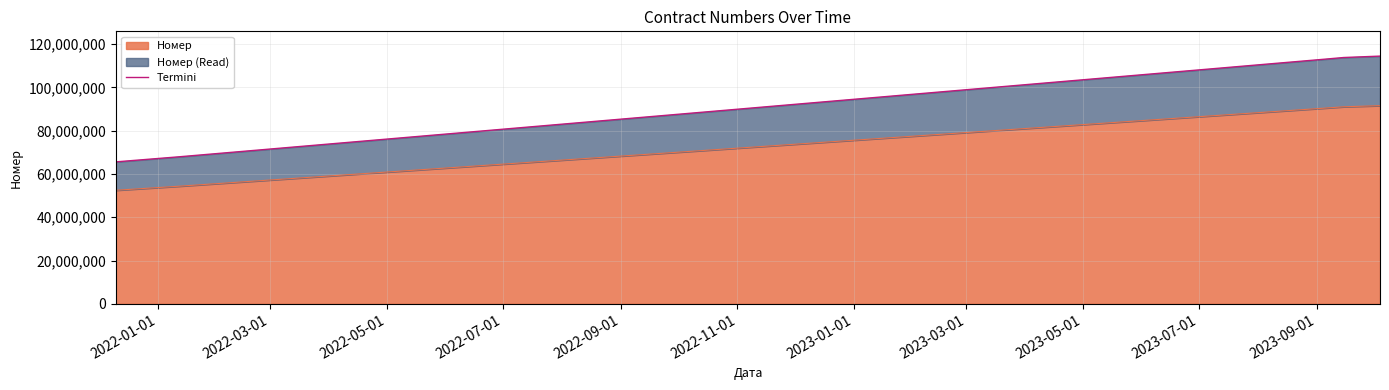

What is the maximum value for Номер?

91535858